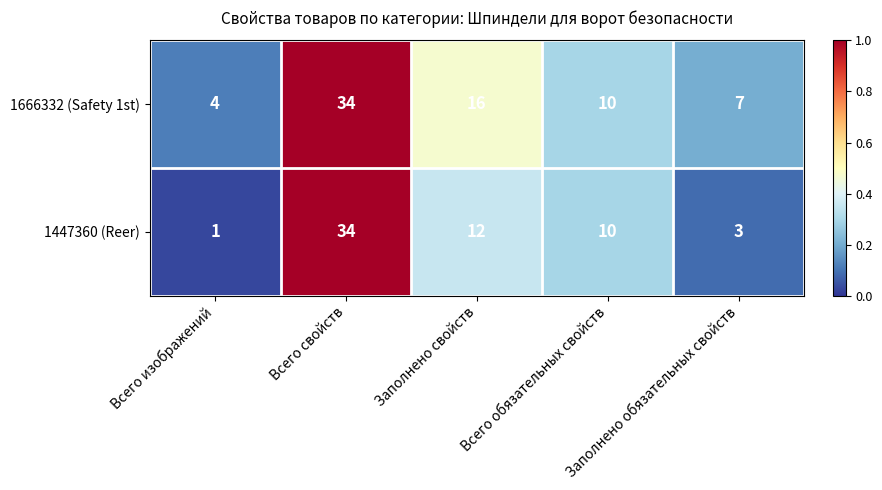

Which series has the largest total across all categories?

1666332 (Safety 1st)